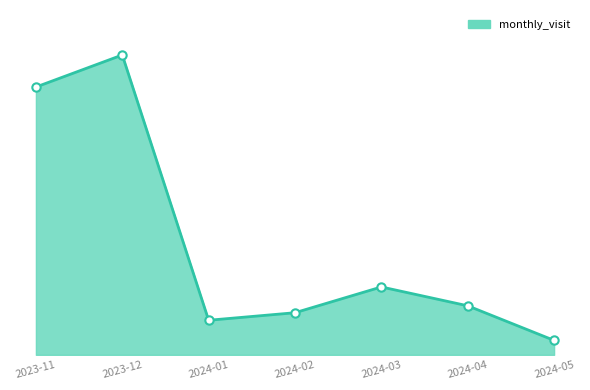

True or false: the data has more than 1 interior local peaks.

True